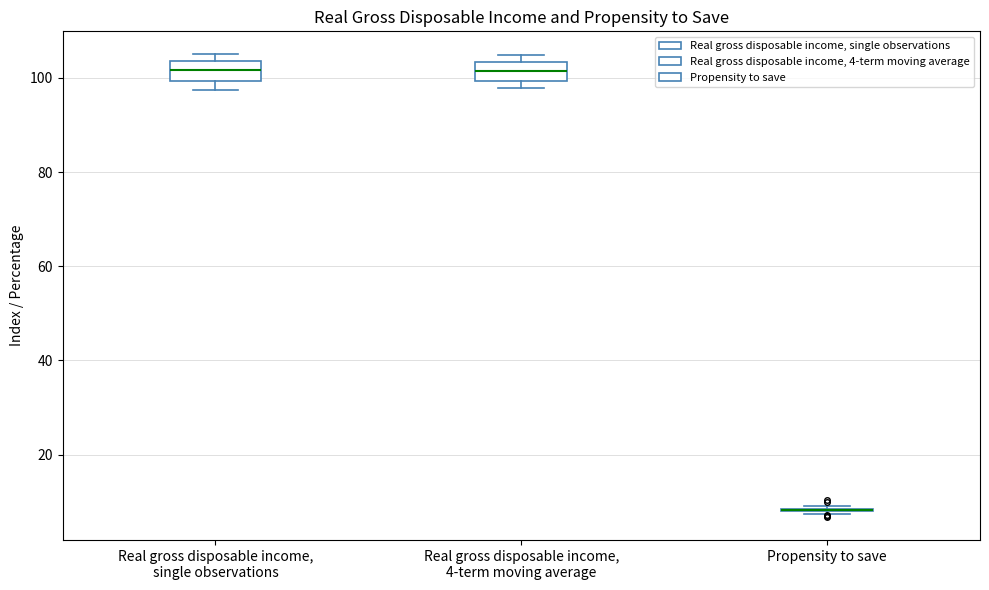

Reading left to right, transcribe this box plot: for each box, give where its median line is, the range the box spans, and where its two whiskers end, as read against the y-axis. The values are not printed on the chart, so give them approximately, as read against the axis.

Real gross disposable income, single observations: median 102, box 100 to 104, whiskers 98 to 104 (just above the box's upper edge)
Real gross disposable income, 4-term moving average: median 102, box 100 to 104, whiskers 98 to 104 (just above the box's upper edge)
Propensity to save: box collapsed to a line at 8, whiskers 8 to 10